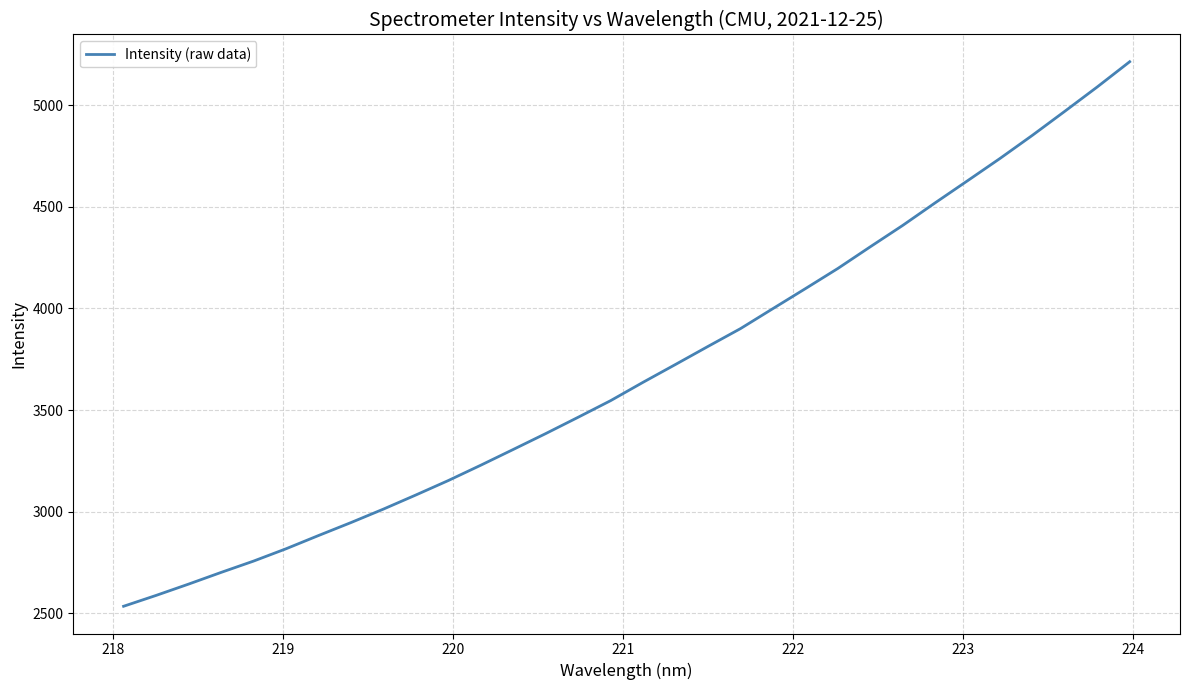

How many values are below 3637?

16